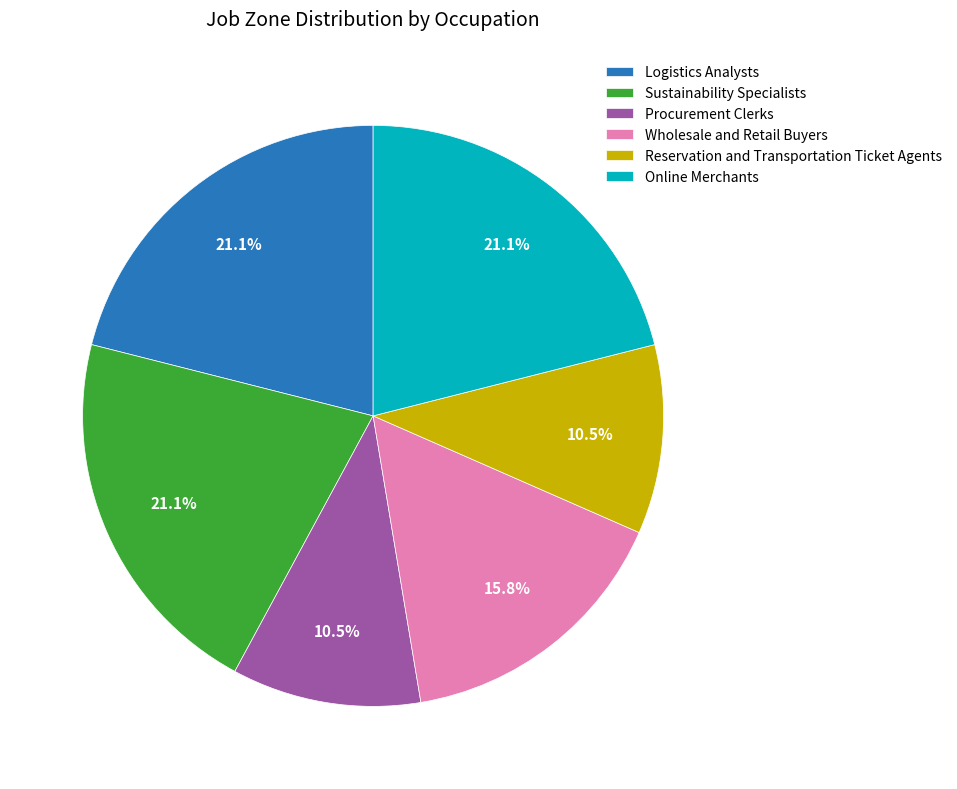

How many segments does this pie chart have?

6